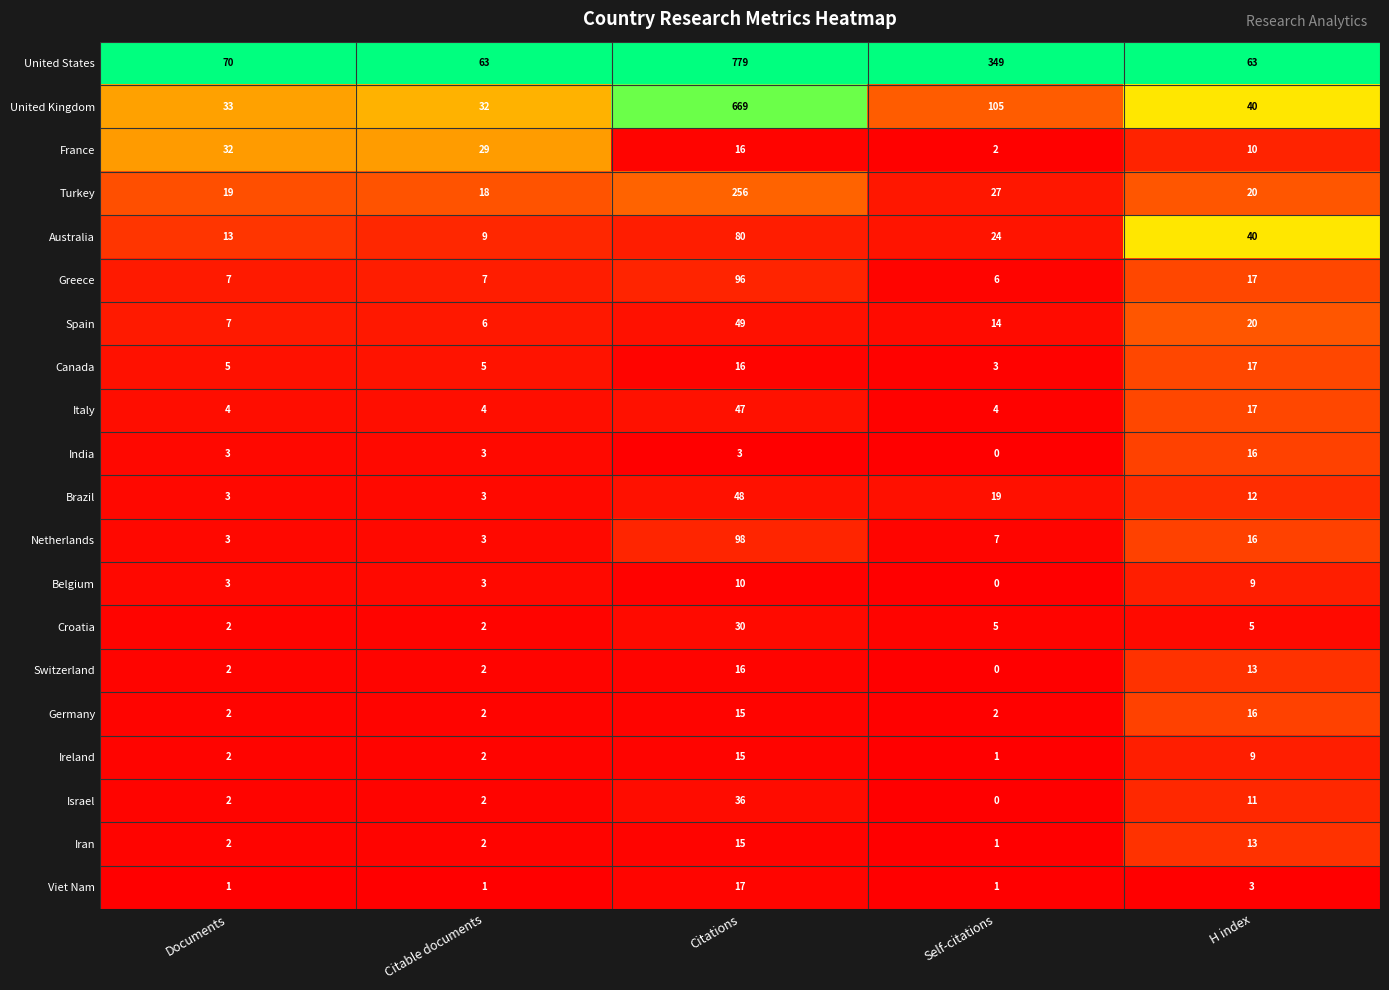

The value of Spain at Citations is 10. True or false?

False